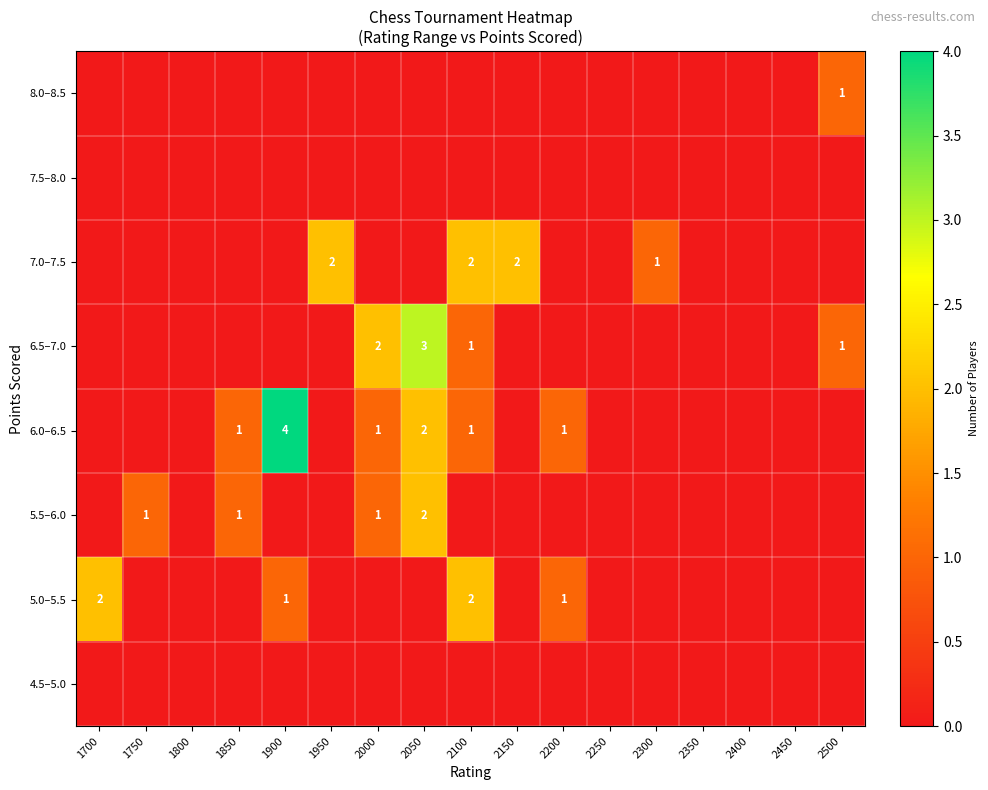

The 5.0–5.5 series shows 1 at 2200. True or false?

True